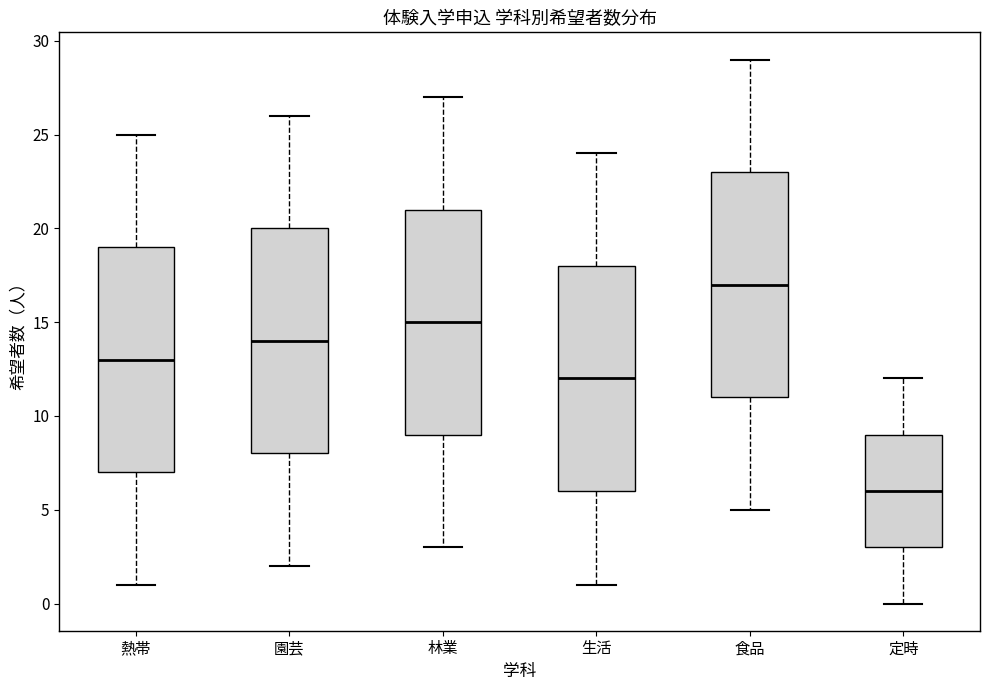

Reading left to right, transcribe this box plot: for each box, give where its median line is, the range the box spans, and where its two whiskers end, as read against the y-axis. The values are not printed on the chart, so give them approximately, as read against the axis.

熱帯: median 13, box 7 to 19, whiskers 1 to 25
園芸: median 14, box 8 to 20, whiskers 2 to 26
林業: median 15, box 9 to 21, whiskers 3 to 27
生活: median 12, box 6 to 18, whiskers 1 to 24
食品: median 17, box 11 to 23, whiskers 5 to 29
定時: median 6, box 3 to 9, whiskers 0 to 12